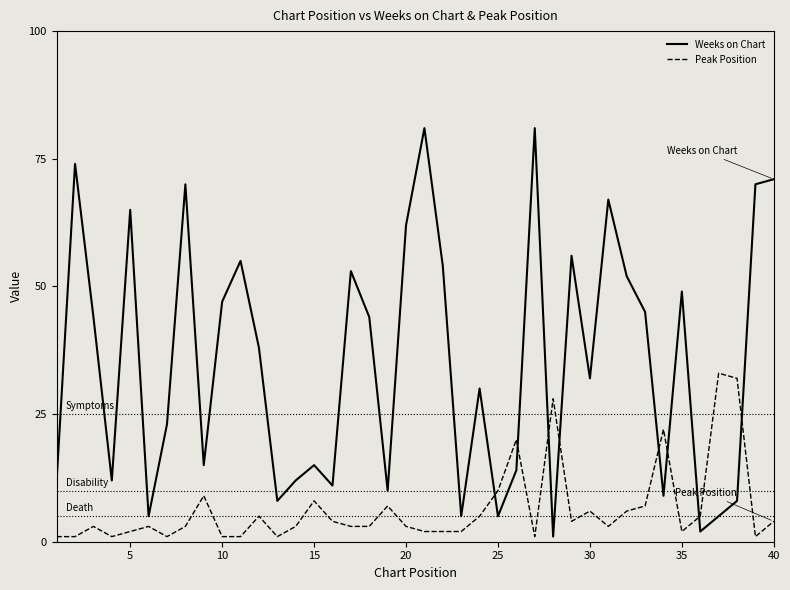

Which series has the widest spread of values?

Weeks on Chart